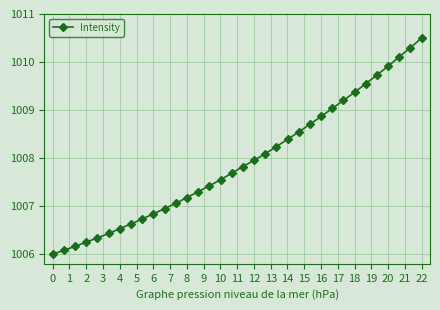

What is the difference between the maximum and minimum values?

4.5